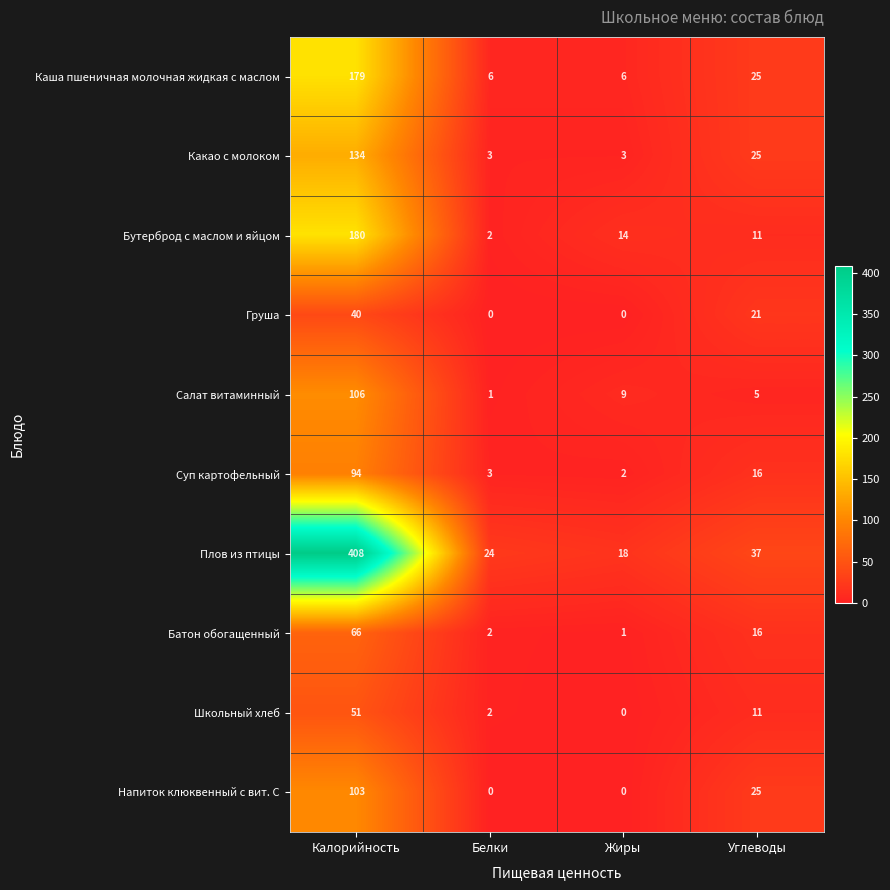

What is the difference between the second highest and second lowest values in the Какао с молоком series?

22